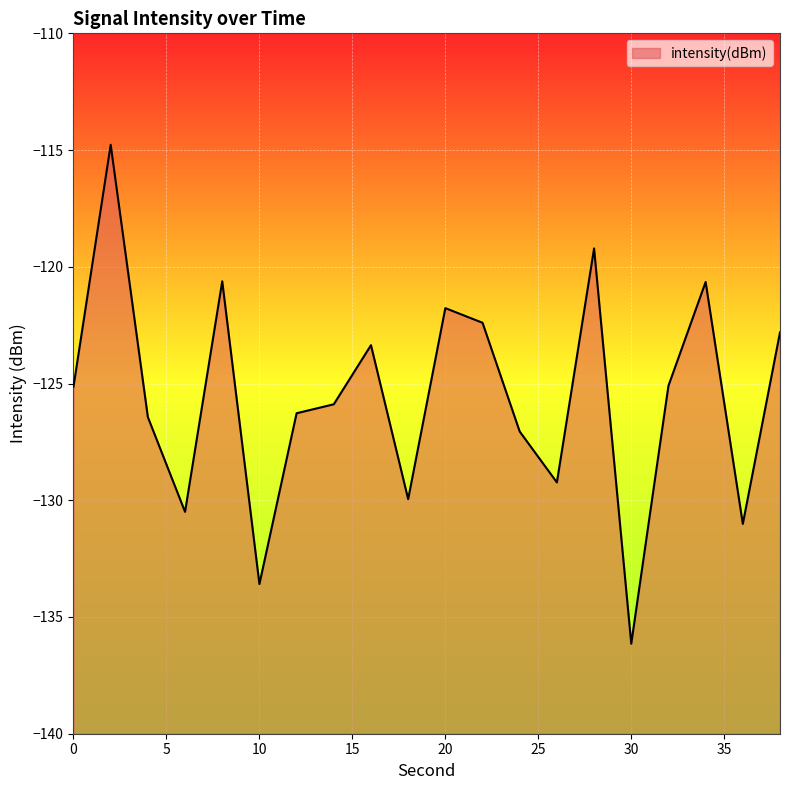

Which label corresponds to the largest value in the chart?

2